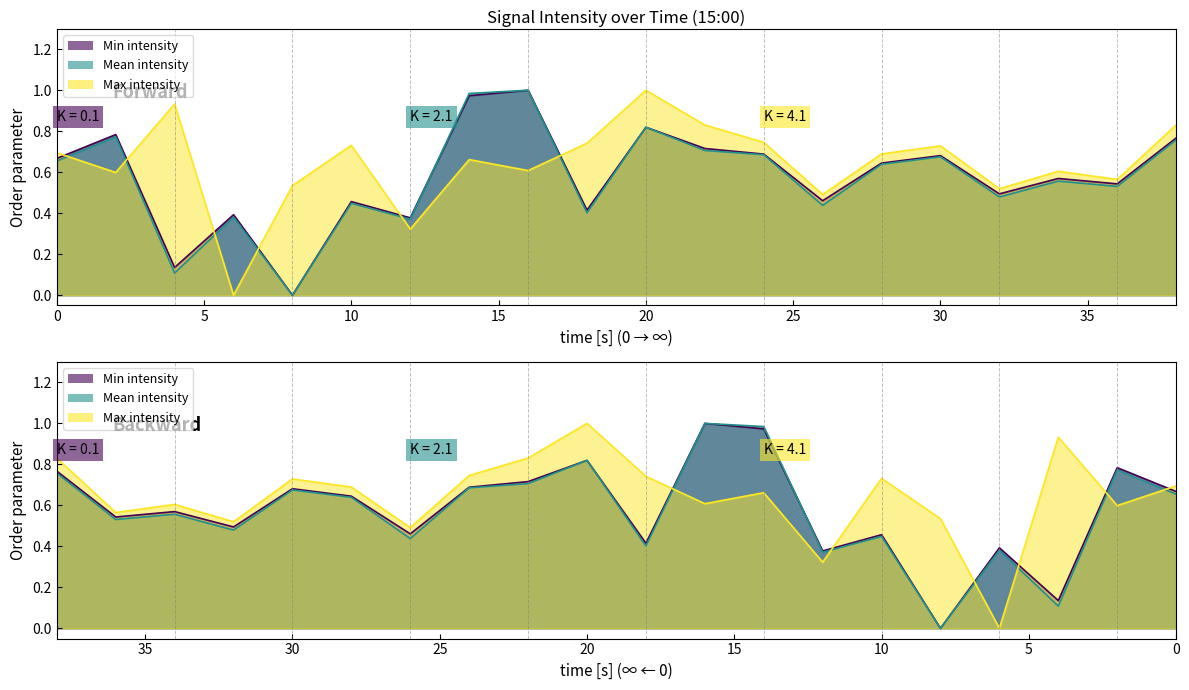

At which category is the sum across all series the highest?

20